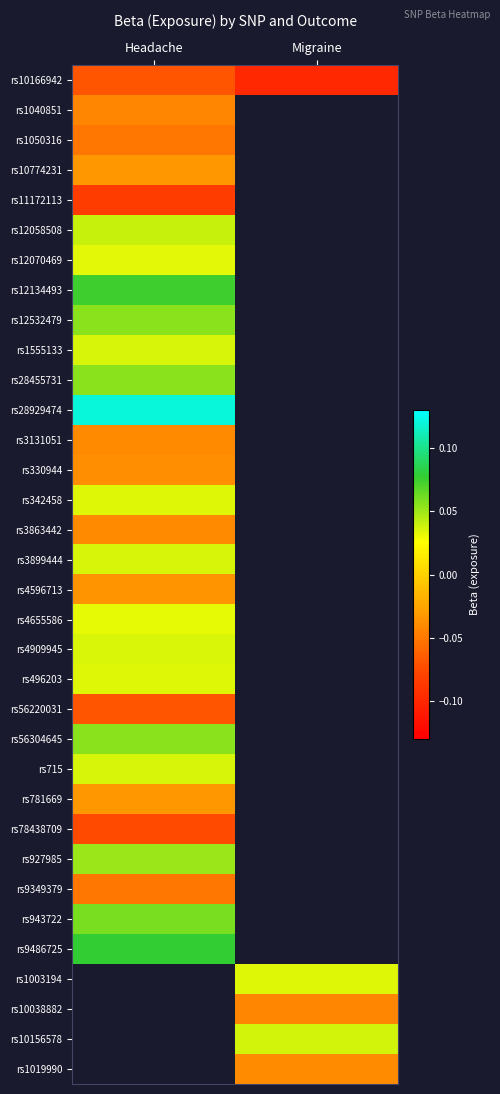

How many data points does each series have?

2